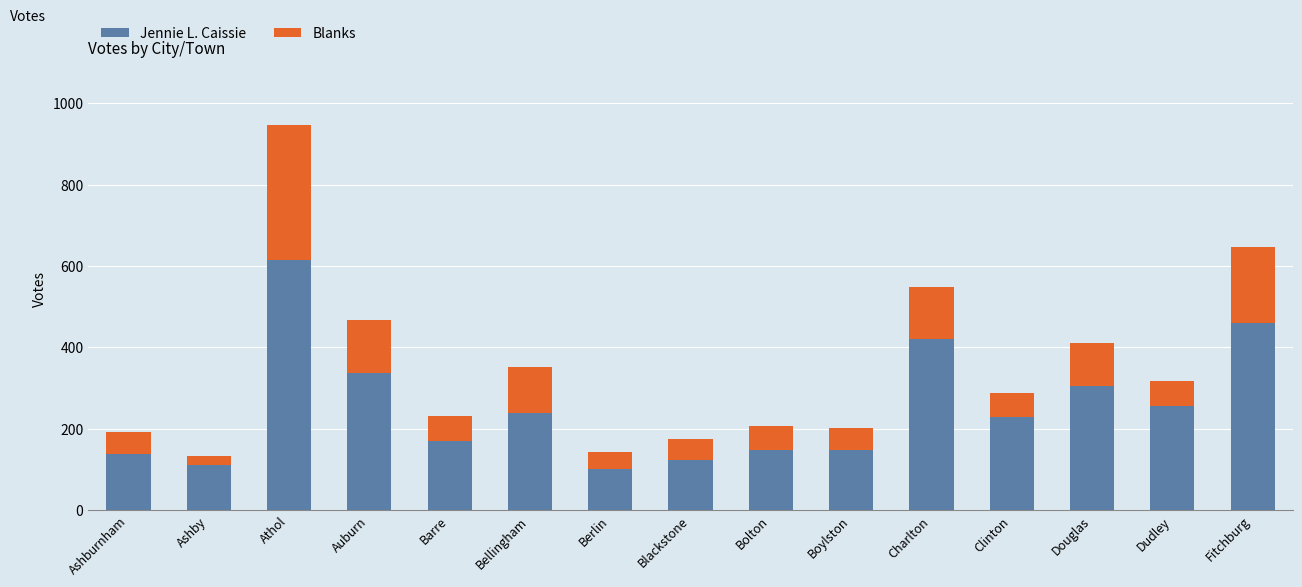

At which category is the sum across all series the highest?

Athol